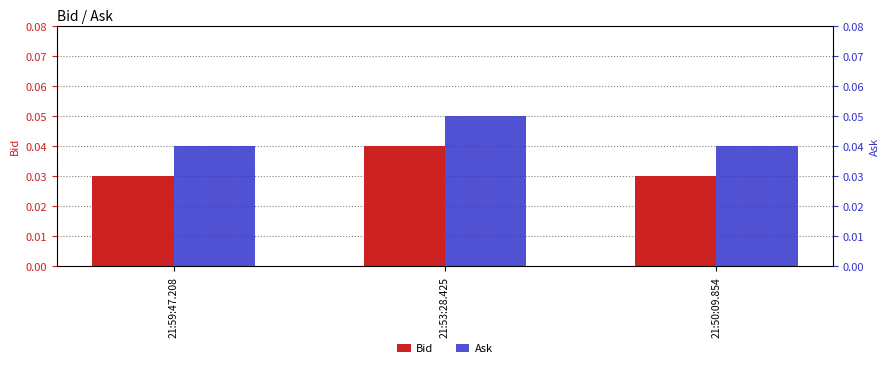

How many series are shown in this chart?

2